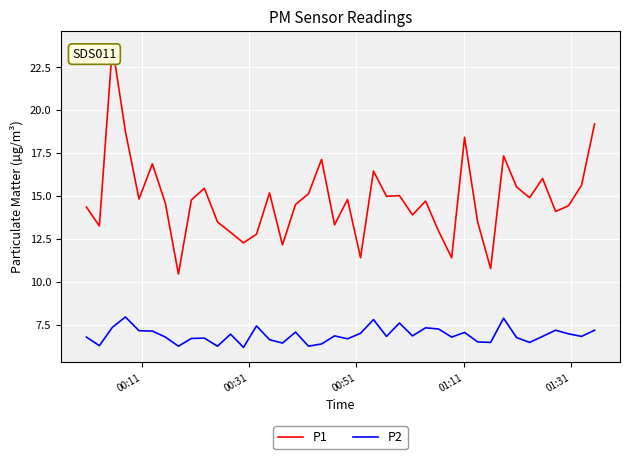

How many values in the P1 series exceed 14?

26